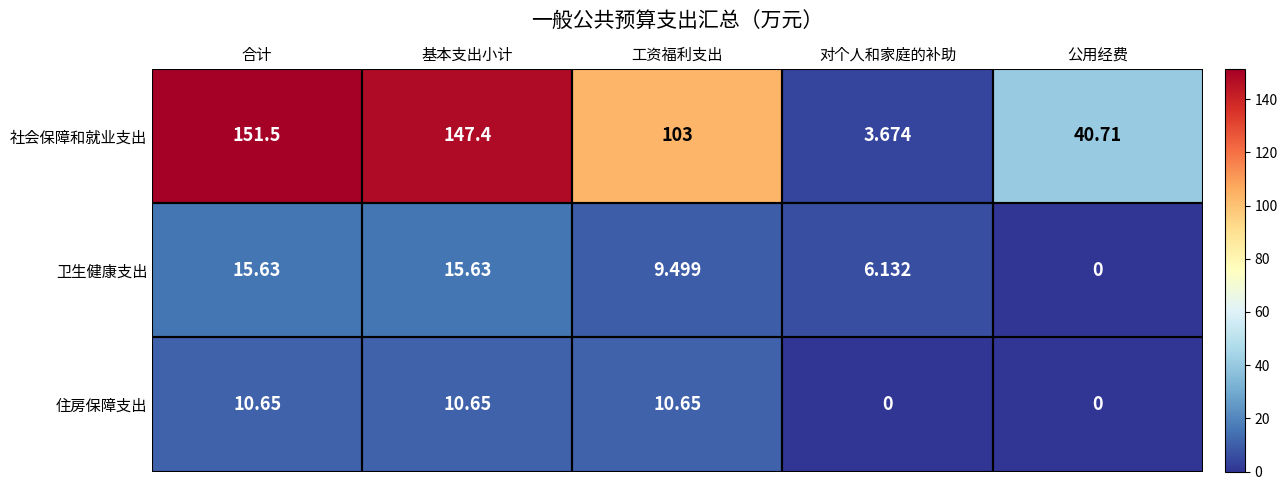

At 对个人和家庭的补助, list the series in order from smallest to largest.

住房保障支出, 社会保障和就业支出, 卫生健康支出